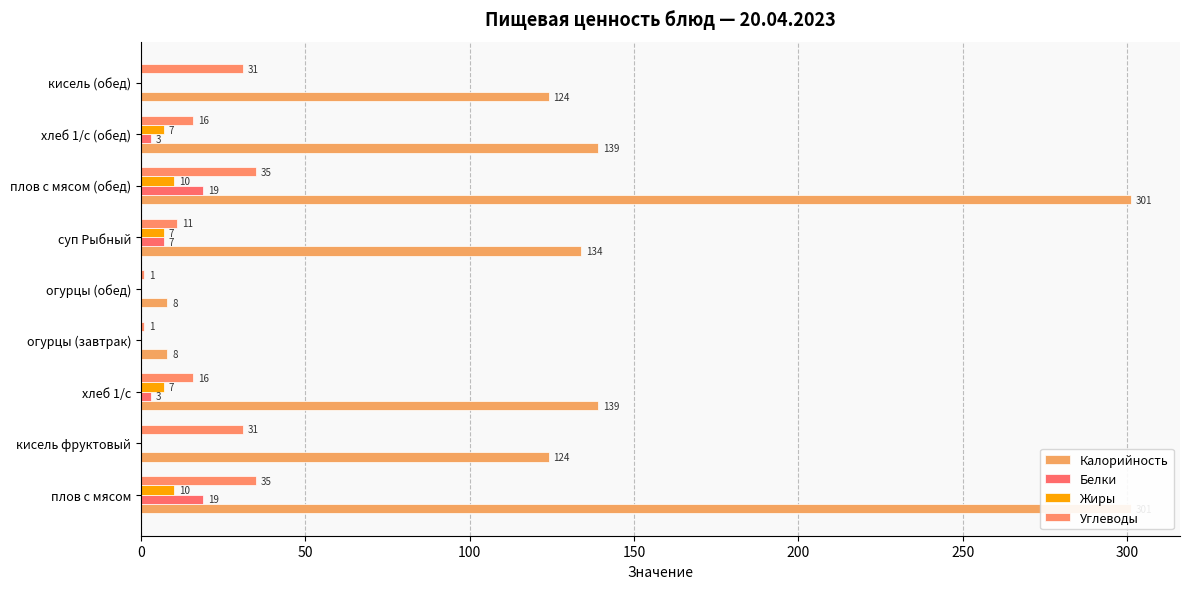

Which series has the widest spread of values?

Калорийность